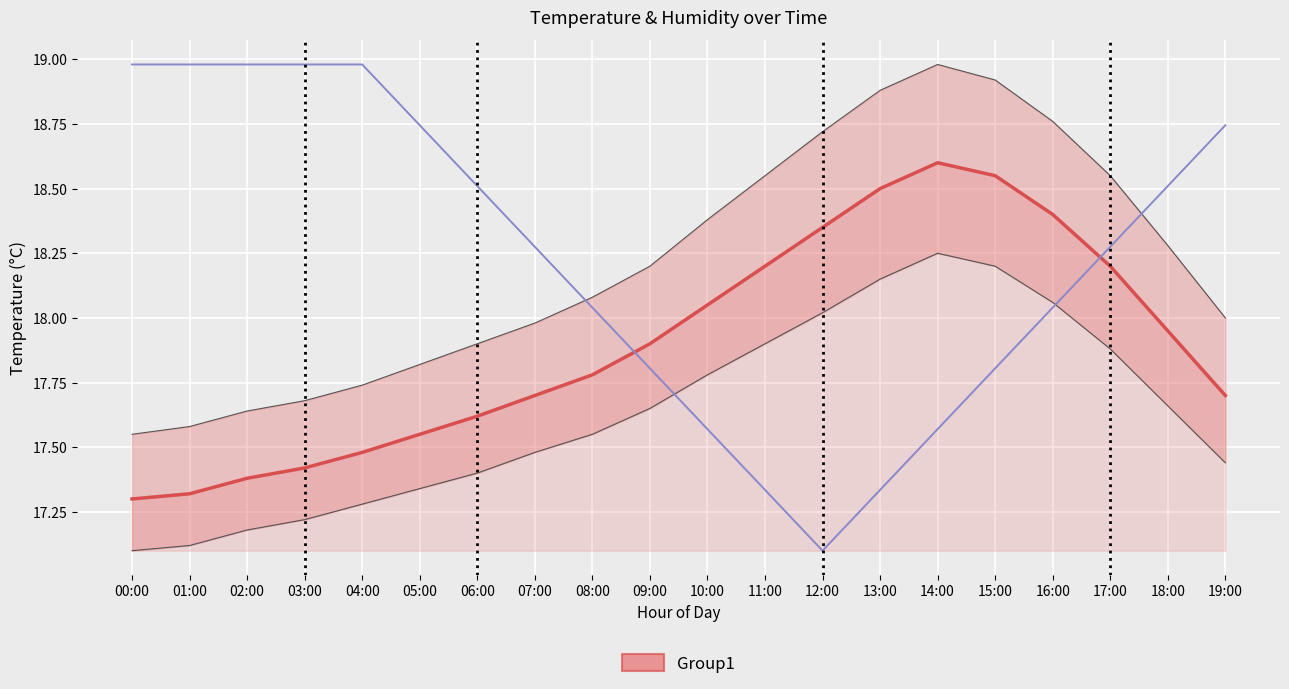

What is the approximate value of temperature at 07:00?

17.7